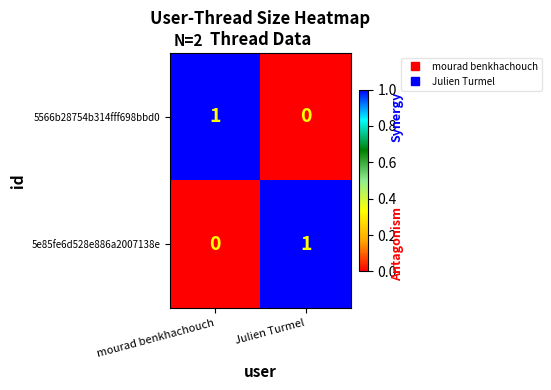

Is the value of 5566b28754b314fff698bbd0 at Julien Turmel greater than the value of 5e85fe6d528e886a2007138e at Julien Turmel?

No